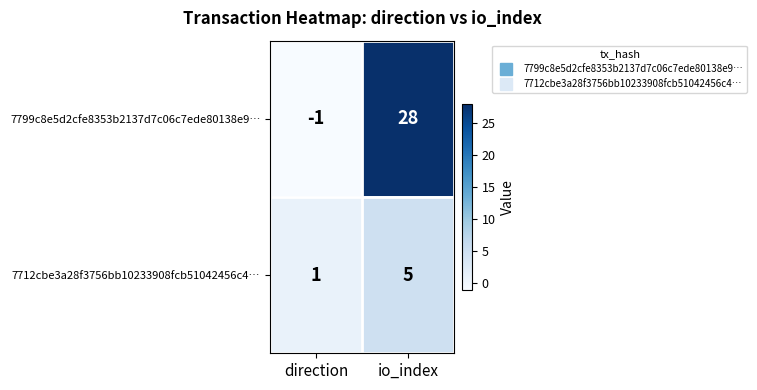

Which series has the largest range (max minus min)?

7799c8e5d2cfe8353b2137d7c06c7ede80138e9…